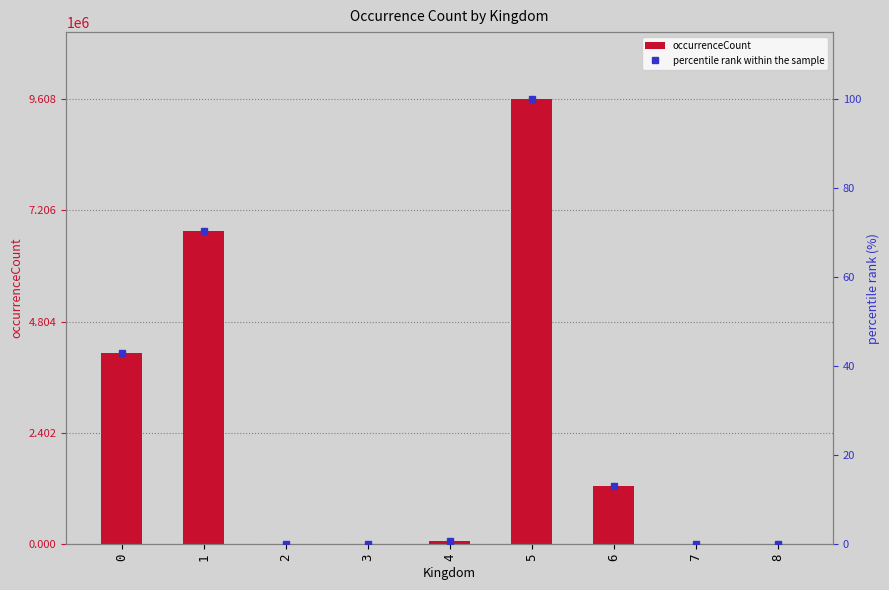

How many data points in occurrenceCount are above 72313?

4